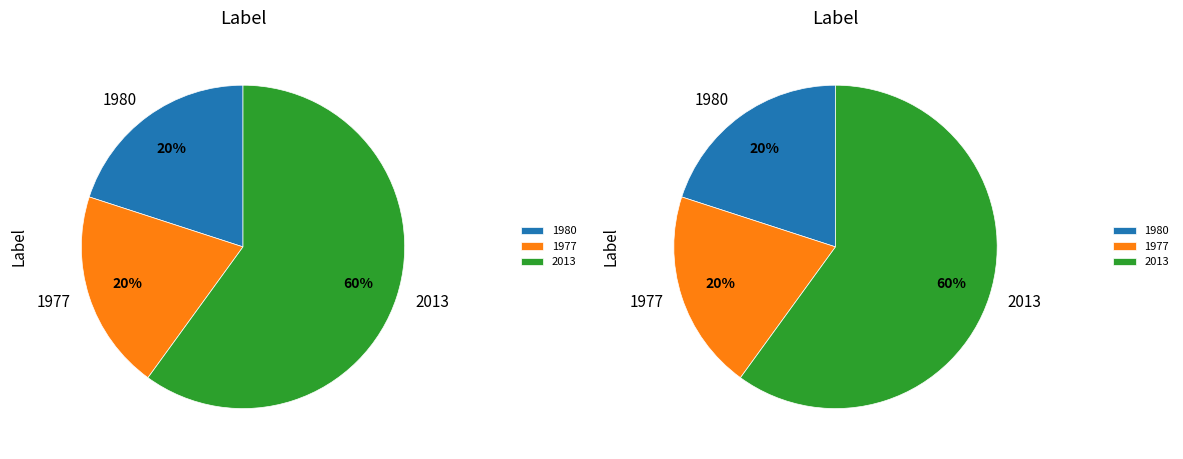

Is it true that 1398 is 20% of the pie?

True